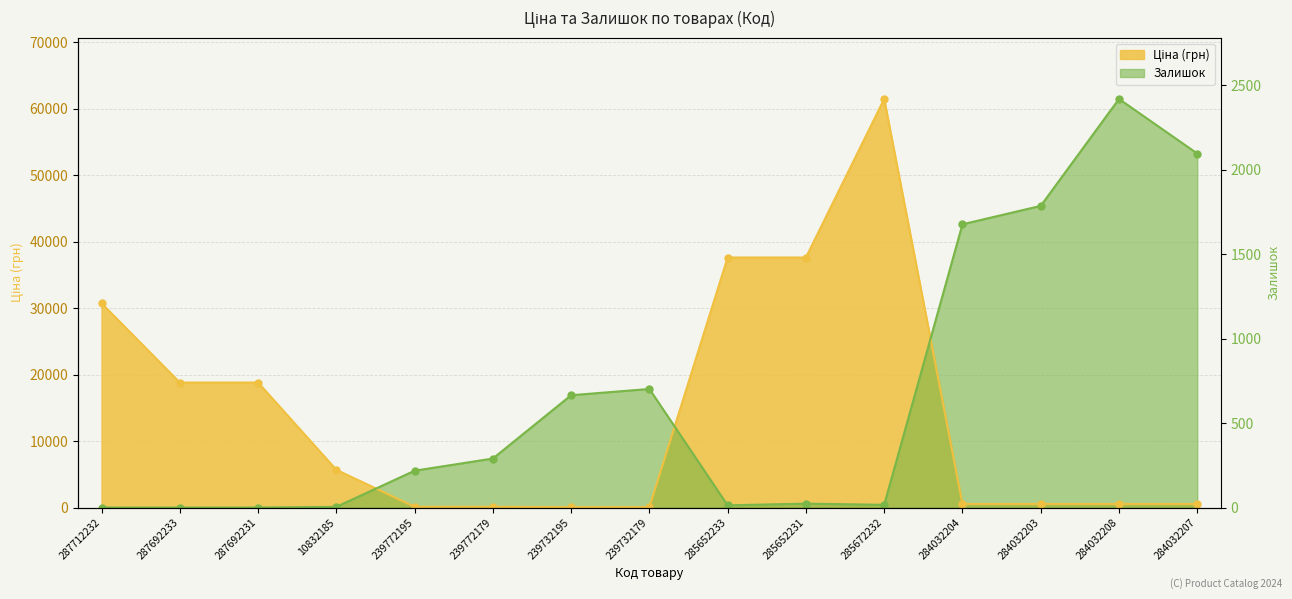

The Залишок series shows 2793.7 at 239772179. True or false?

False